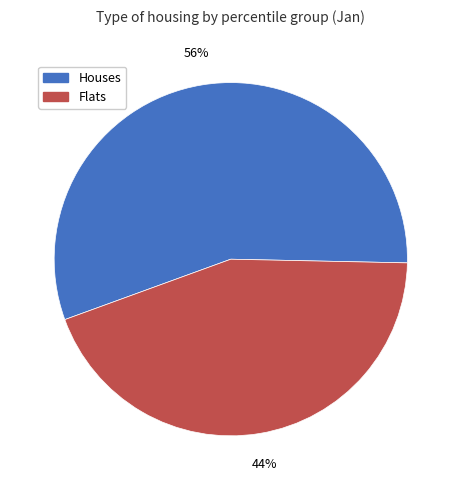

To the nearest percent, what is the difference between the largest and smallest slice percentages?

12%